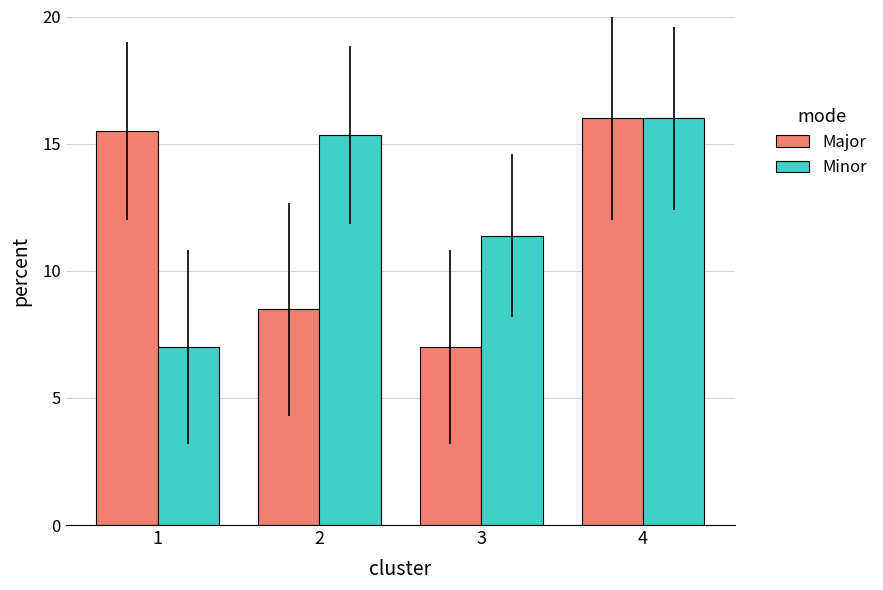

At how many categories does at least one series exceed 10?

4